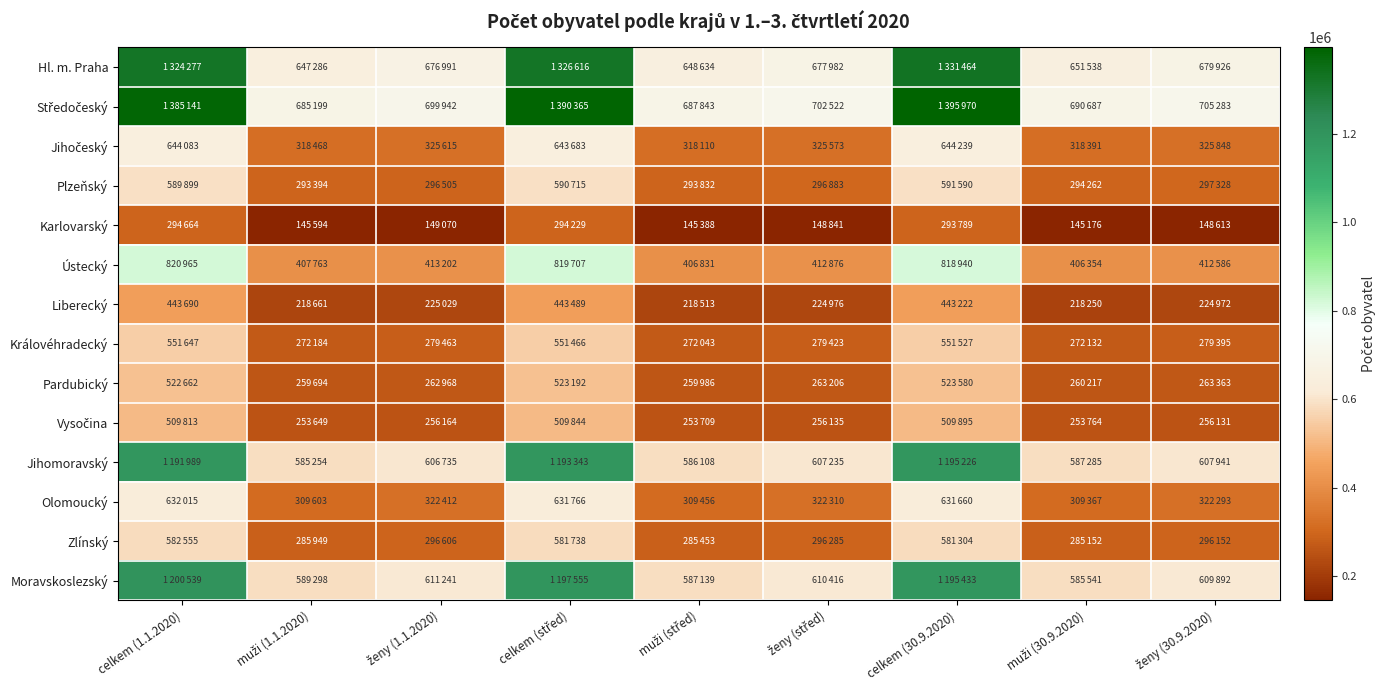

What is the total value across all series at celkem (střed)?

10697708